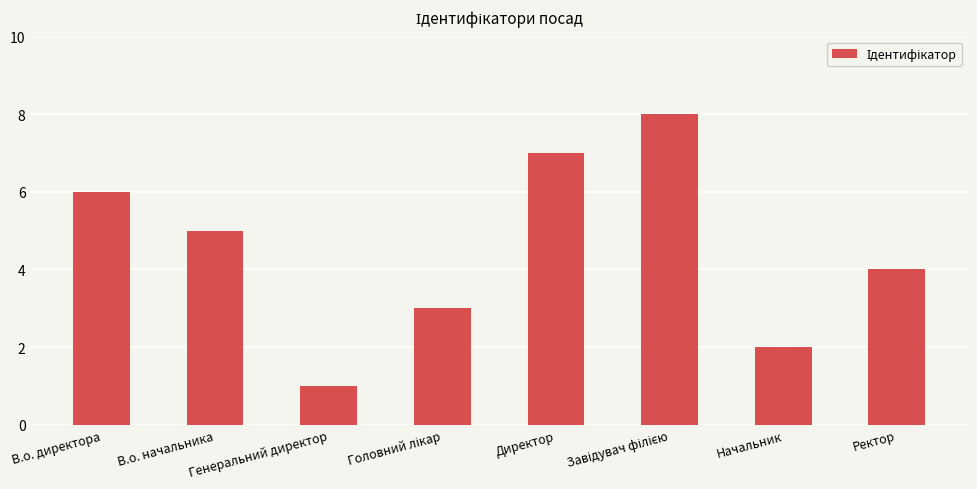

Is it true that the value at Начальник is 2?

True